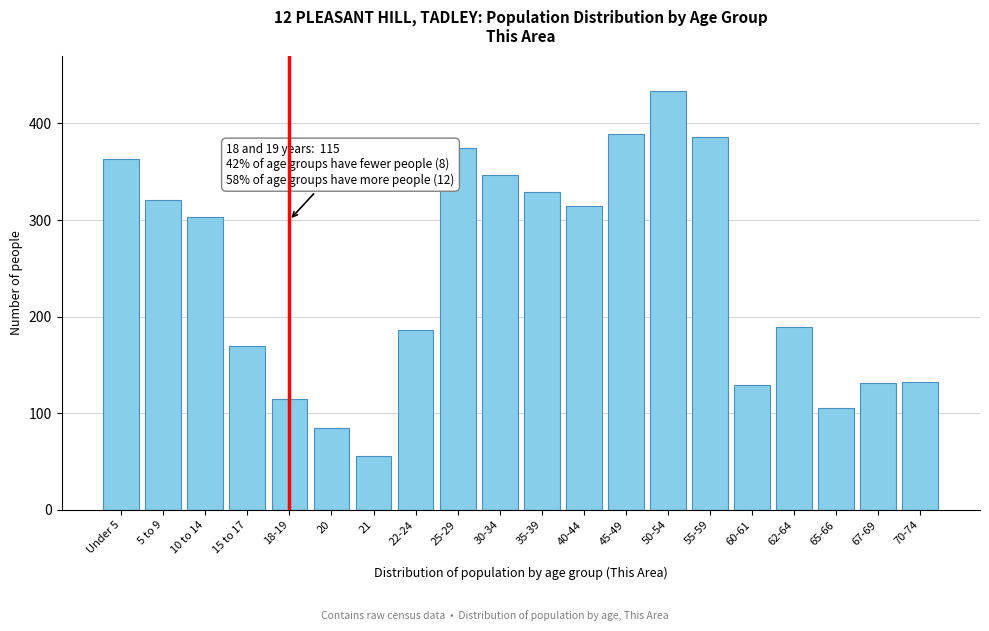

The chart shows a value of 56 at 21. True or false?

True